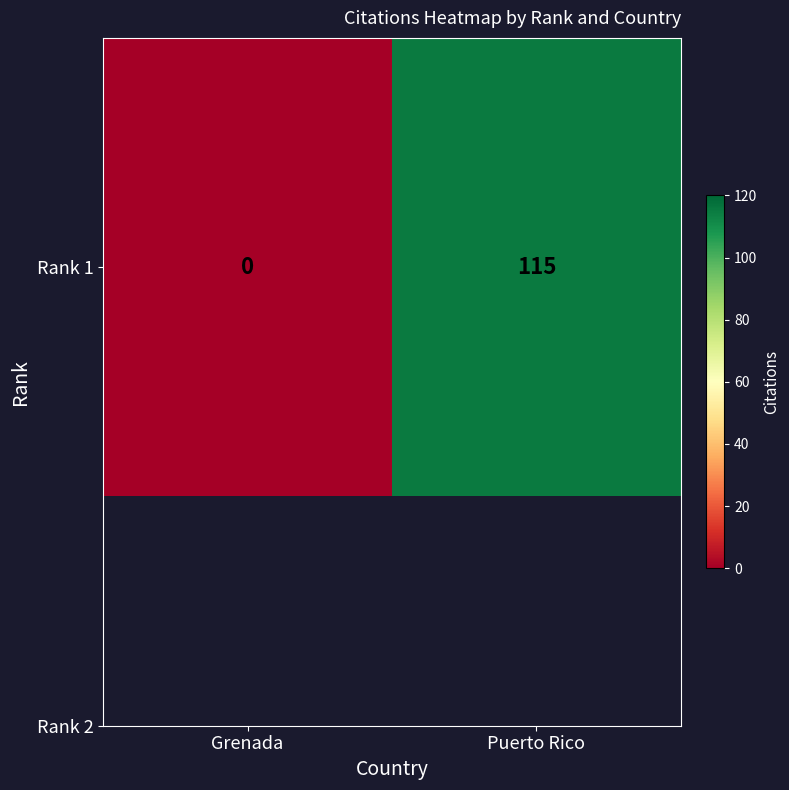

Rank the categories by value from highest to lowest.

Puerto Rico, Grenada